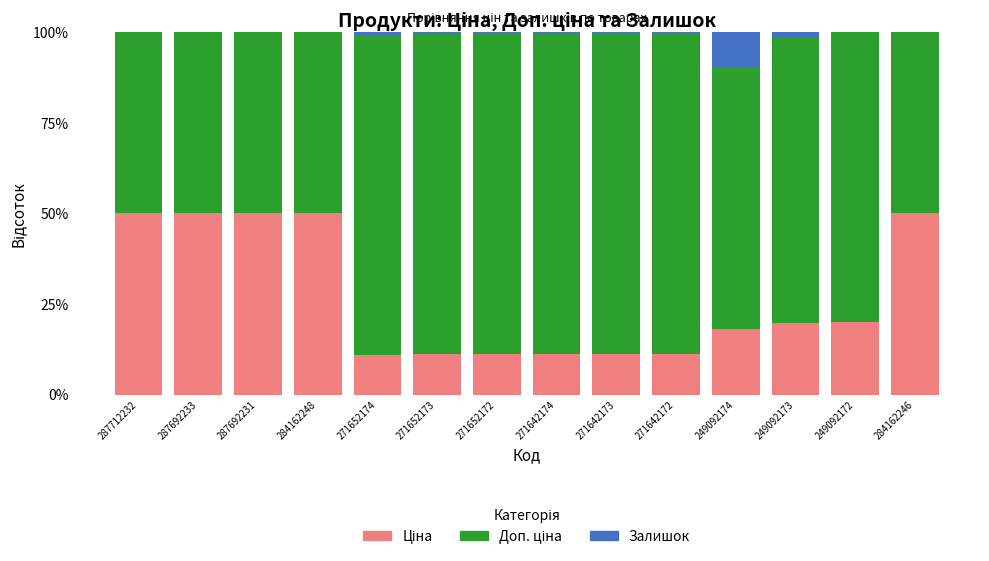

Between 284162248 and 249092173, which series saw the biggest shift?

Ціна